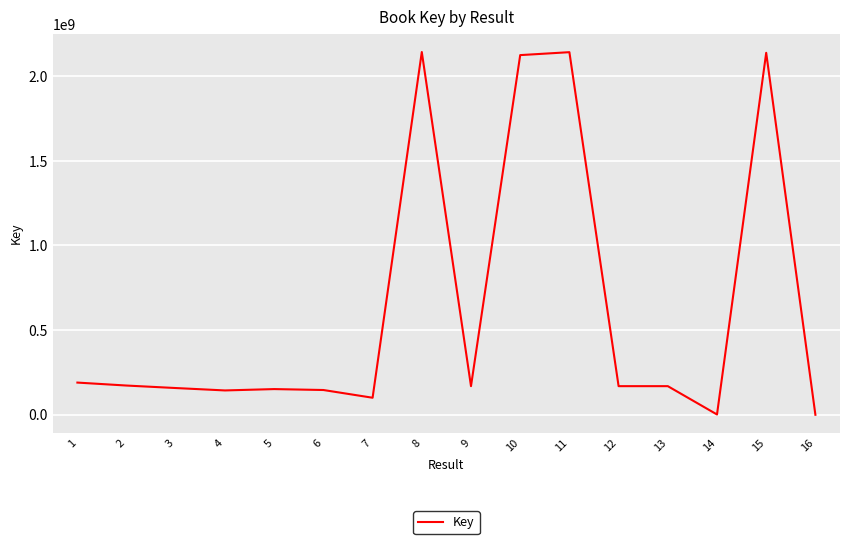

At which label does the data first exceed 169110736?

1